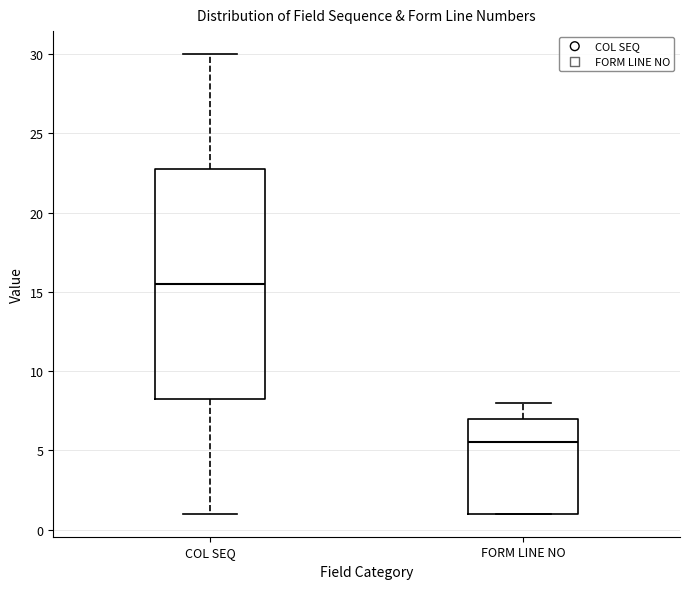

Where is the lower edge of the box for FORM LINE NO on the y-axis? The values are not printed on the chart, so give them approximately, as read against the axis.

1.0